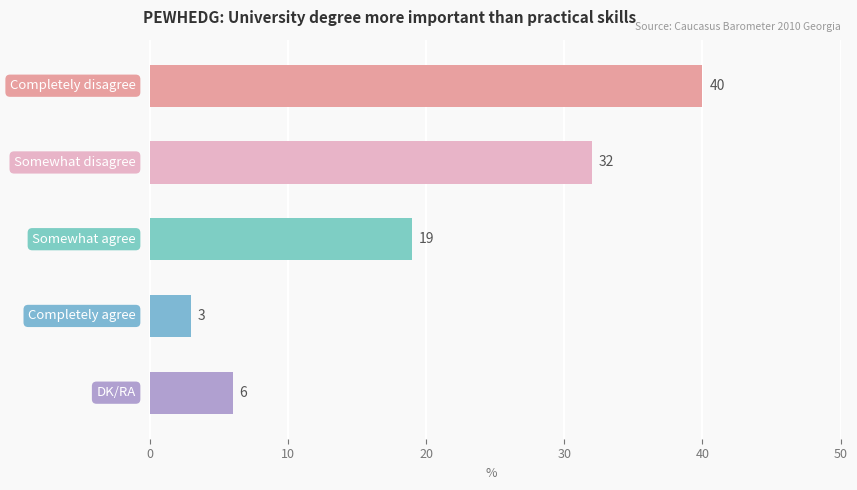

What is the greatest value displayed?

40